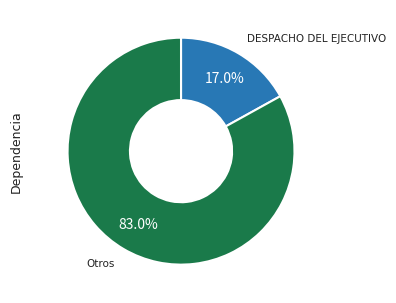

Is there any slice that represents more than half of the pie?

Yes